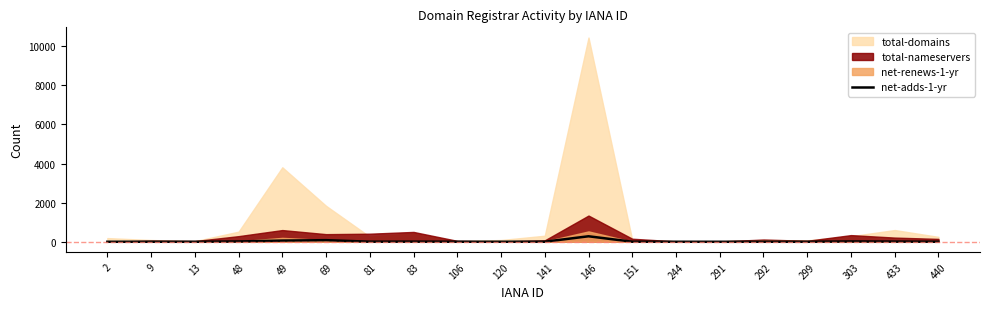

How many data points are above 3?

8